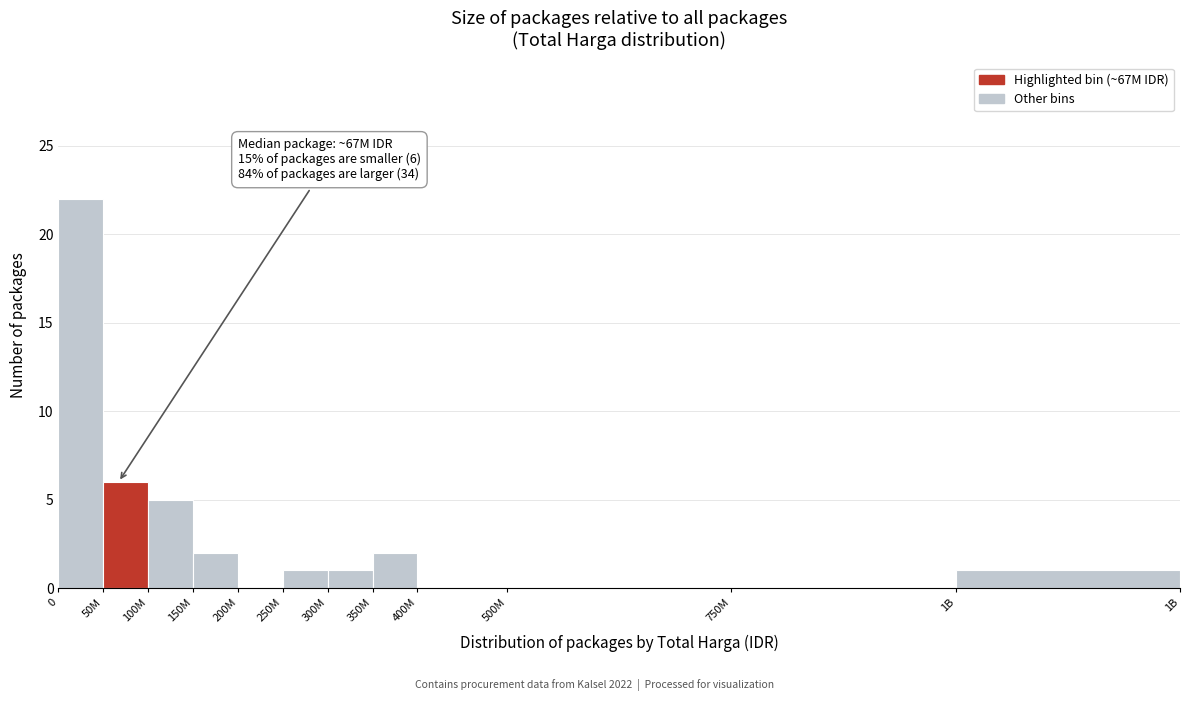

Reading left to right, transcribe all the data shown in this chart.

0=22	50M=6	100M=5	150M=2	200M=0	250M=1	300M=1	350M=2	400M=0	500M=0	750M=0	1B=1